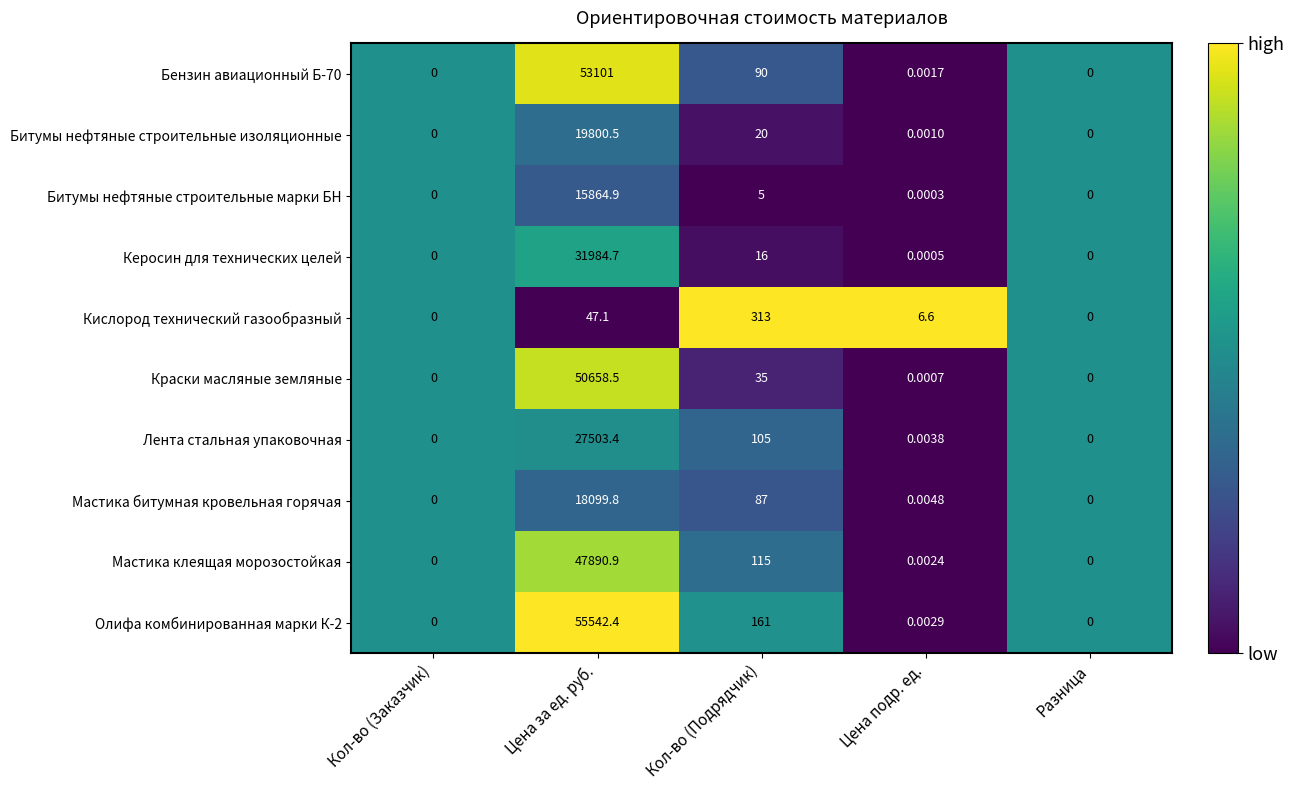

Where is Керосин для технических целей nearest to the value 15992?

Кол-во (Подрядчик)